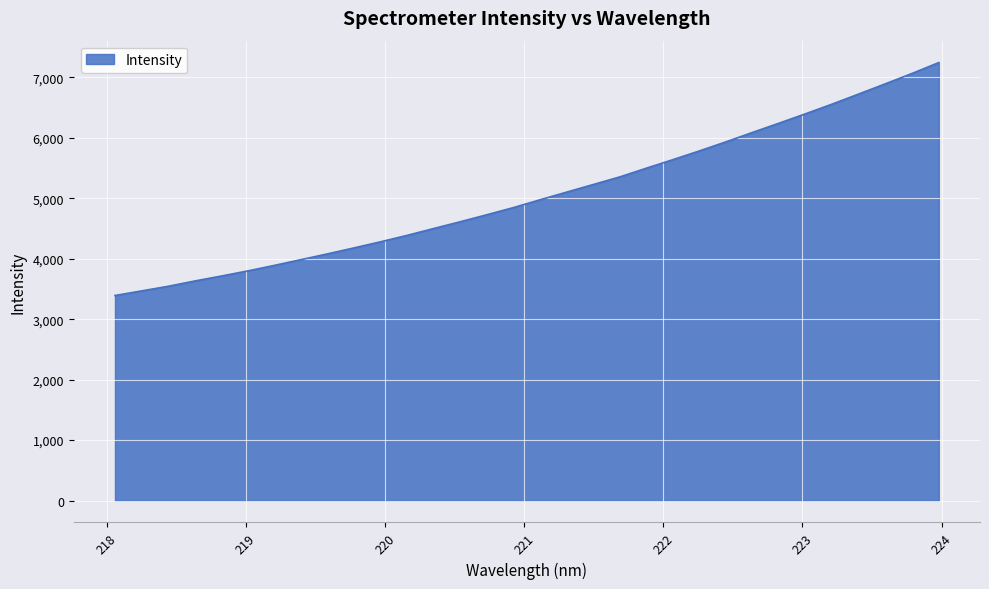

What is the minimum value shown in the chart?

3392.0